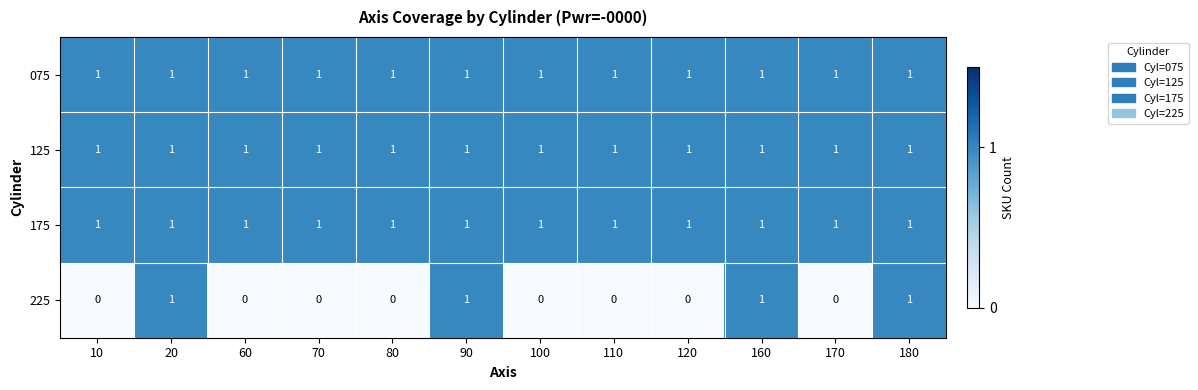

At how many categories does at least one series exceed 0?

12